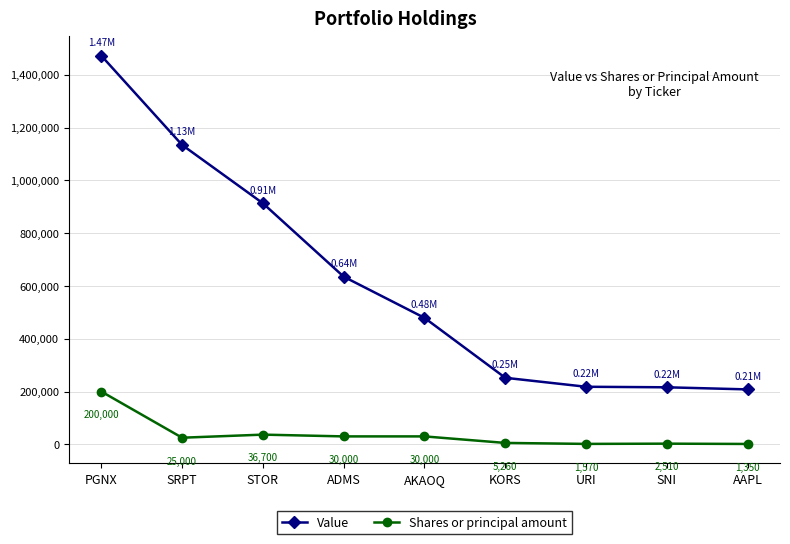

Reading left to right, list all the values displayed in this chart.

Value: PGNX=1472000	SRPT=1134000	STOR=913000	ADMS=635000	AKAOQ=479000	KORS=252000	URI=218000	SNI=216000	AAPL=208000
Shares or principal amount: PGNX=200000	SRPT=25000	STOR=36700	ADMS=30000	AKAOQ=30000	KORS=5260	URI=1570	SNI=2510	AAPL=1350